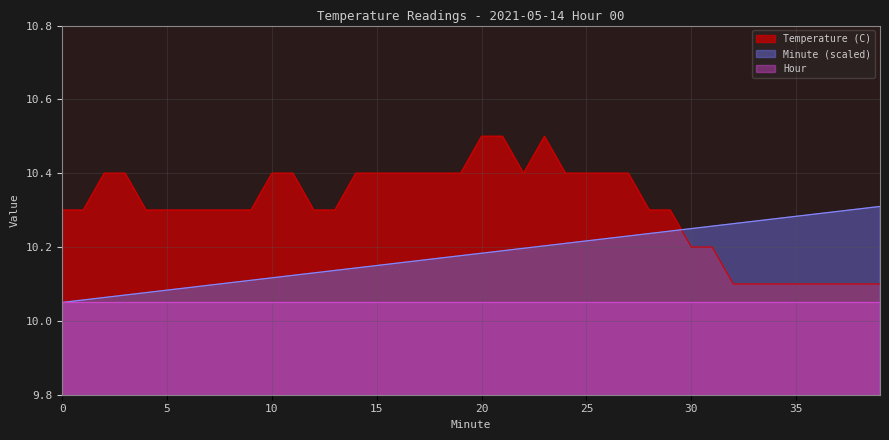

The Temperature (C) series shows 10.1 at 34. True or false?

True